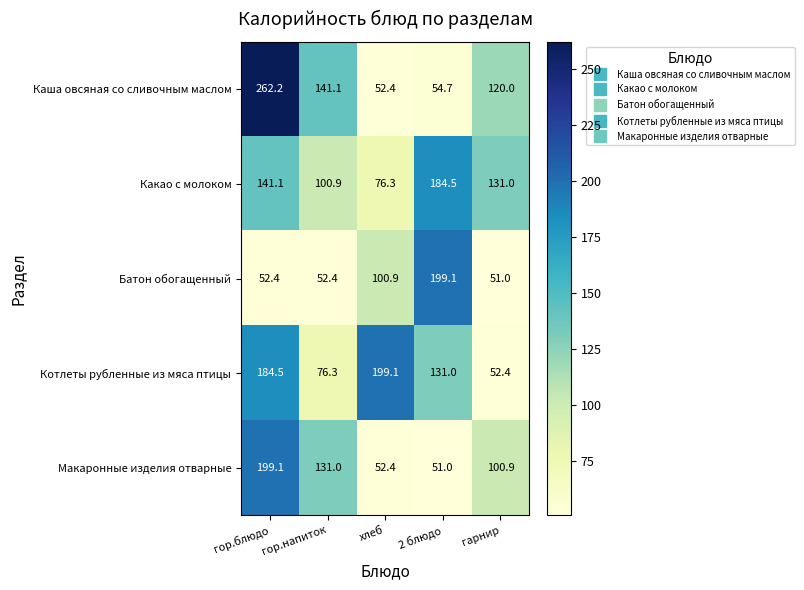

Where does the Макаронные изделия отварные series first go above 100?

гор.блюдо